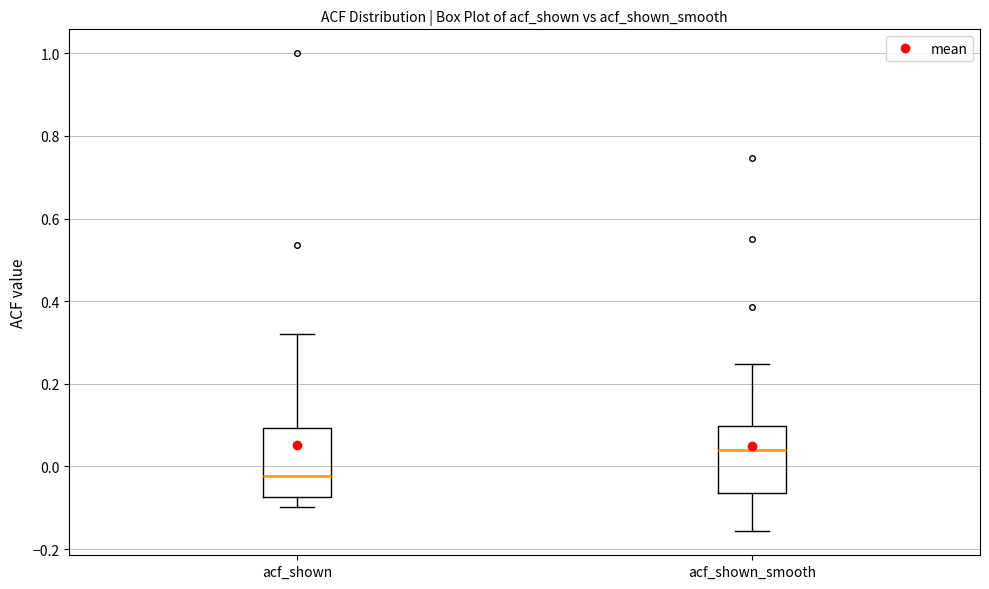

Reading left to right, read every box against the y-axis: the position of its median line, the range the box covers, and the ends of its whiskers. The values are not printed on the chart, so give them approximately, as read against the axis.

acf_shown: median -0.02, box -0.08 to 0.10, whiskers -0.10 to 0.32
acf_shown_smooth: median 0.04, box -0.06 to 0.10, whiskers -0.16 to 0.24